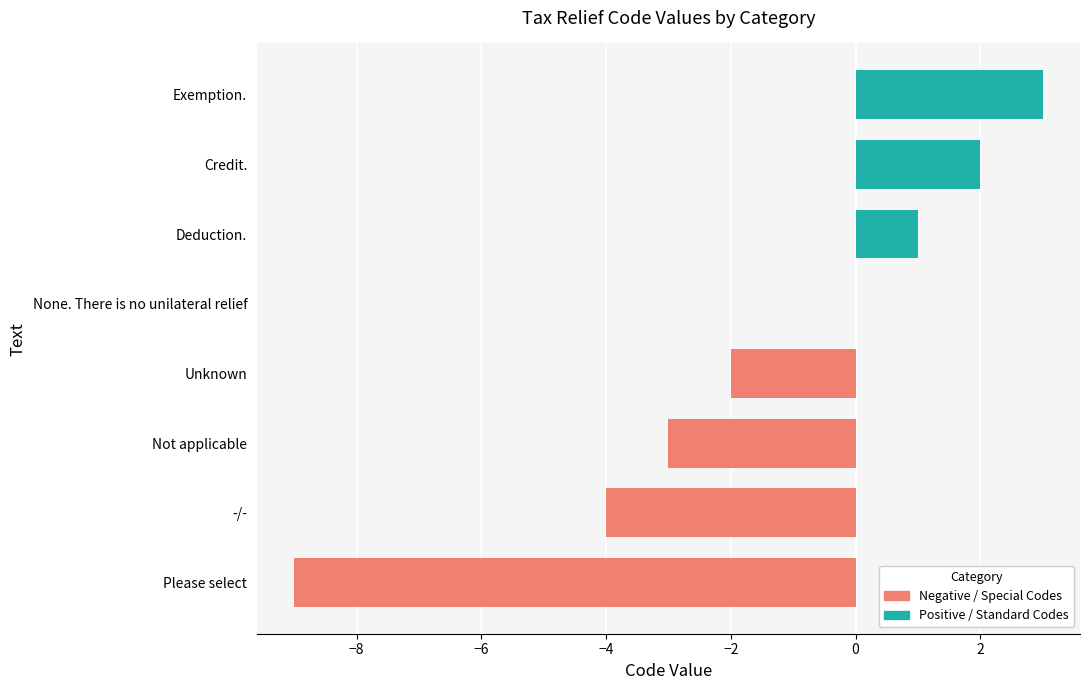

What is the sum of all values?

-12